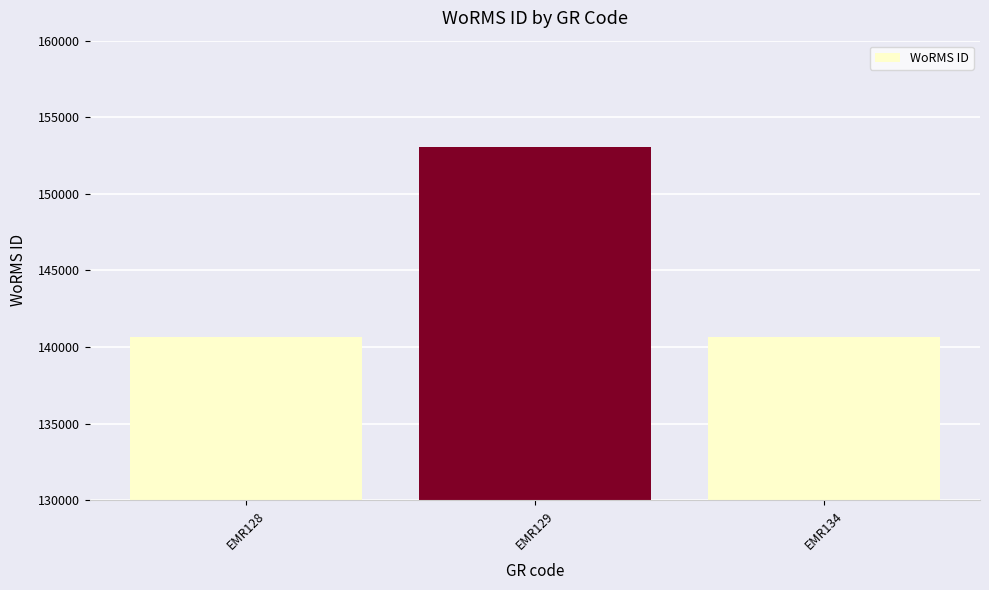

Count the number of data series in this chart.

1